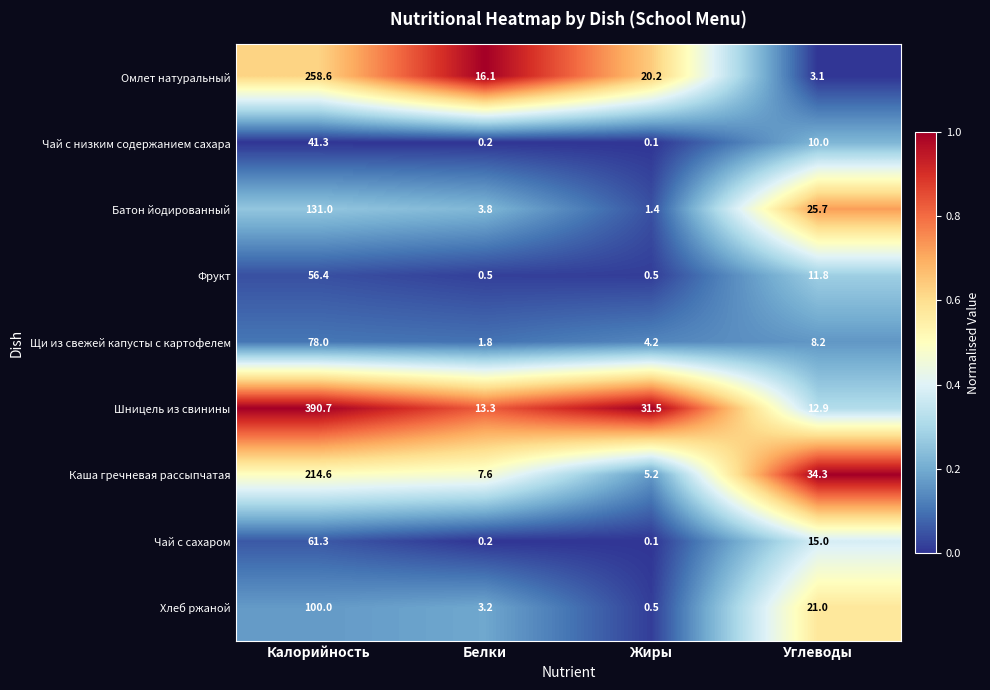

Is it true that Батон йодированный equals 3.8 at Белки?

True